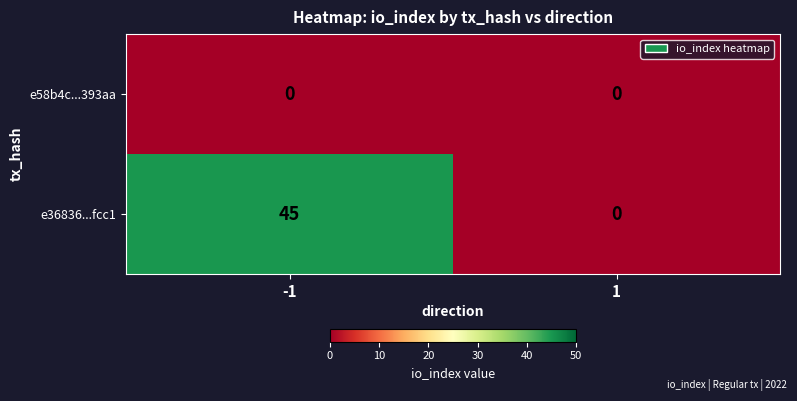

Which series changed the most between -1 and 1?

e36836...fcc1